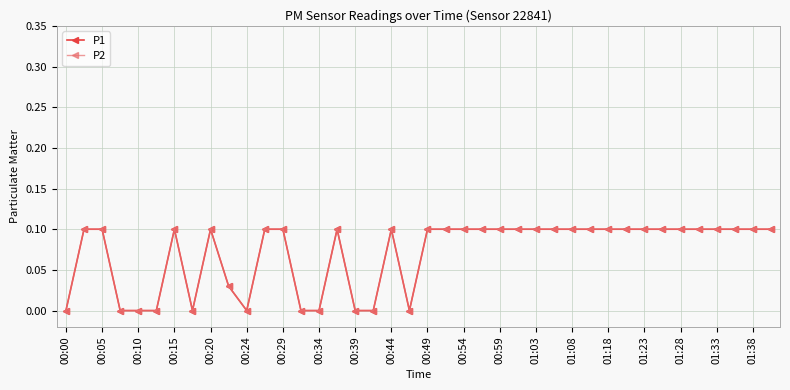

Which series has the widest spread of values?

P1